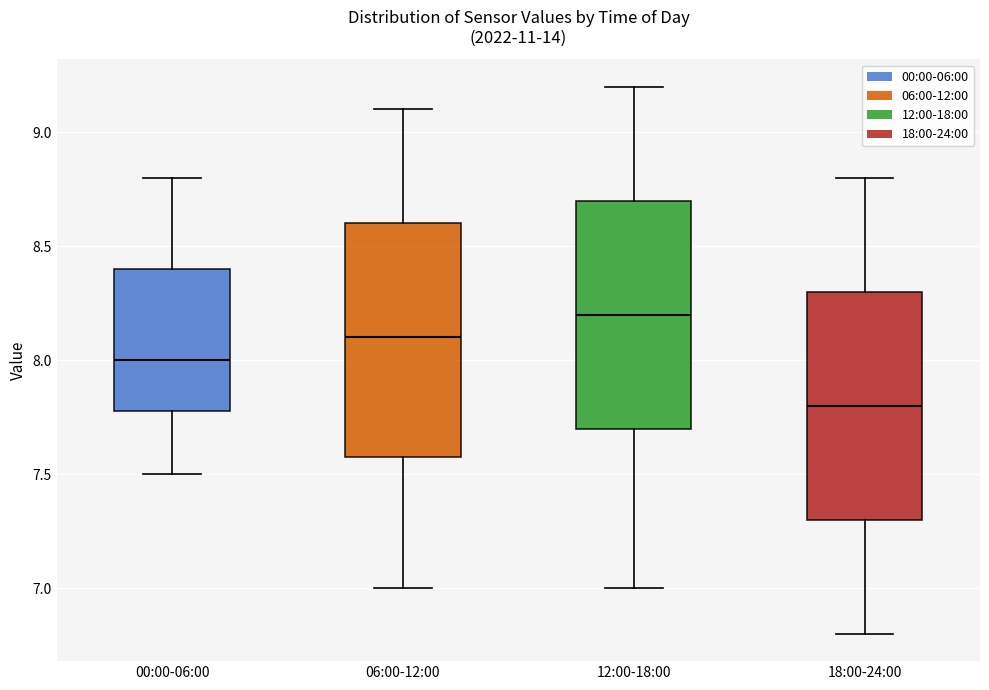

Which box has the highest median line?

12:00-18:00